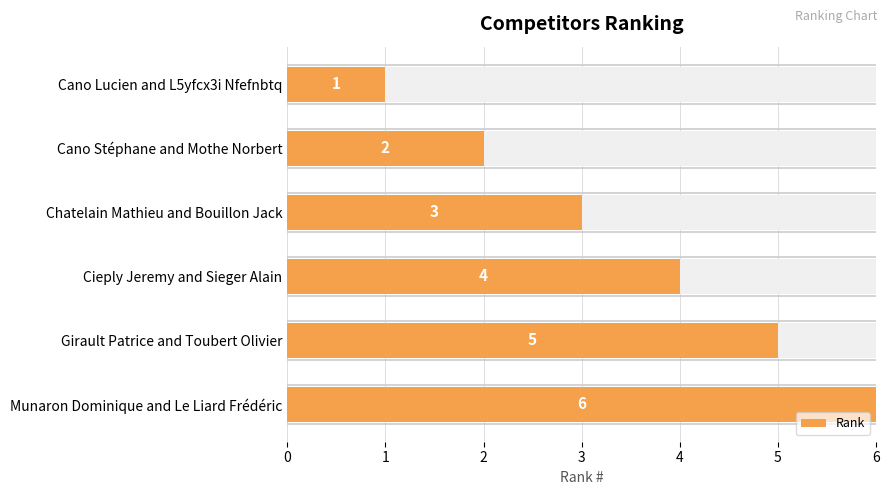

Count the values in the range 2 to 5.

4